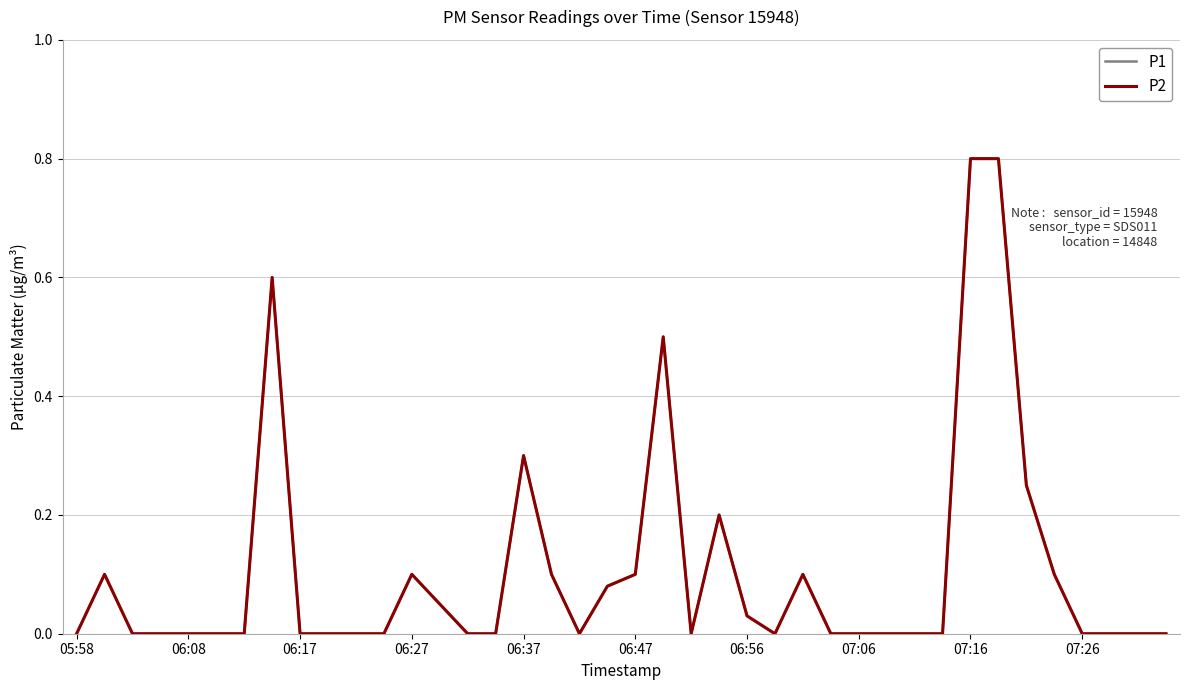

List the series in order of their peak value, highest first.

P1, P2